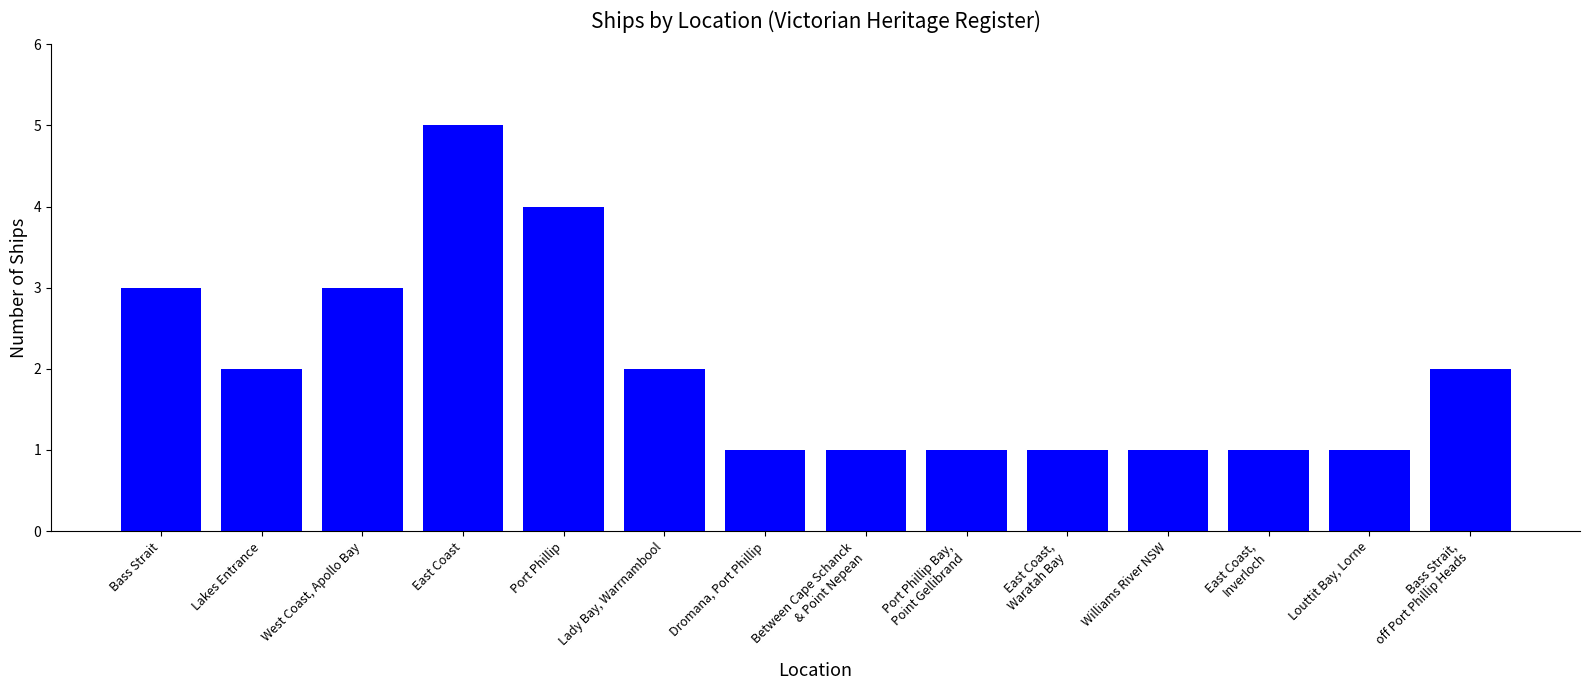

What is the difference between the maximum and minimum values?

4